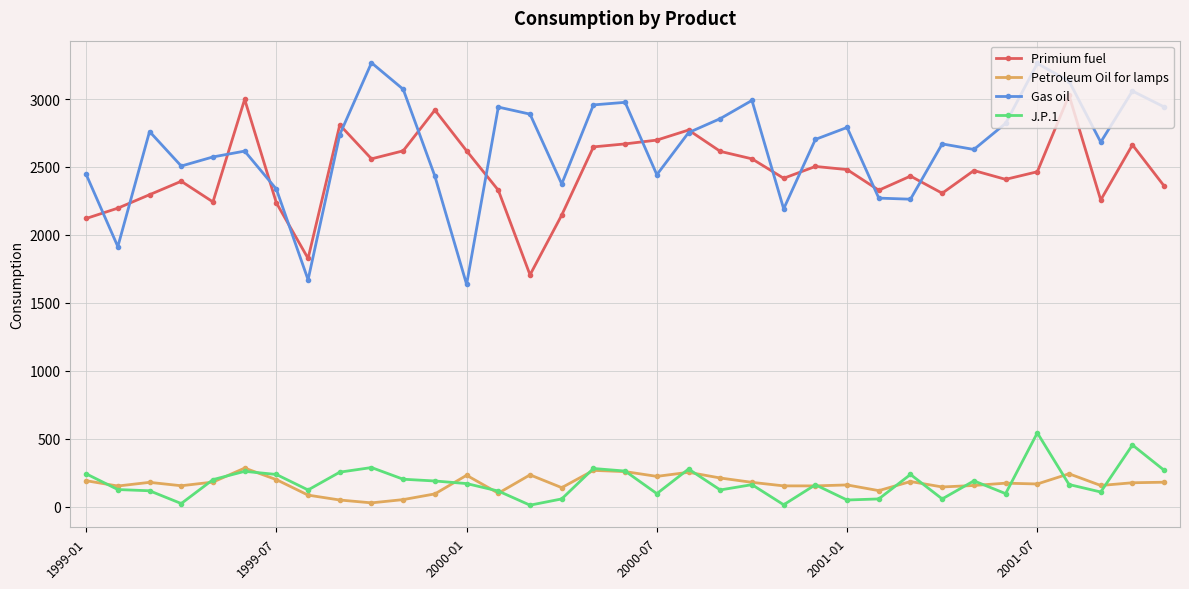

What is the difference between the maximum and minimum values in the Petroleum Oil for lamps series?

256